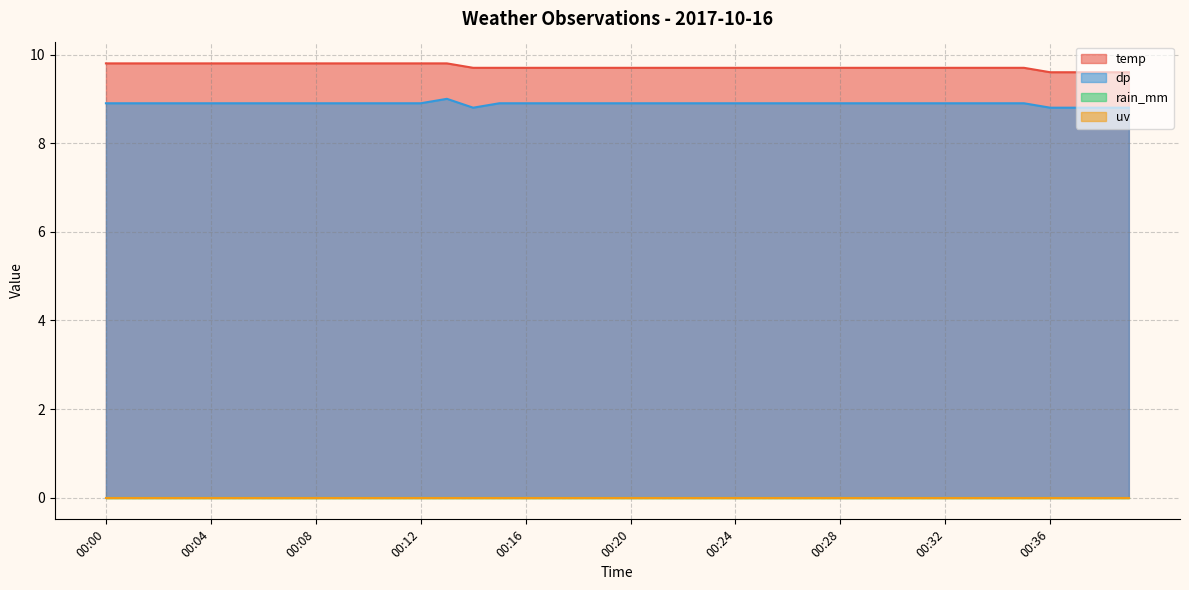

True or false: dp has a value of 8.9 at 00:01.

True